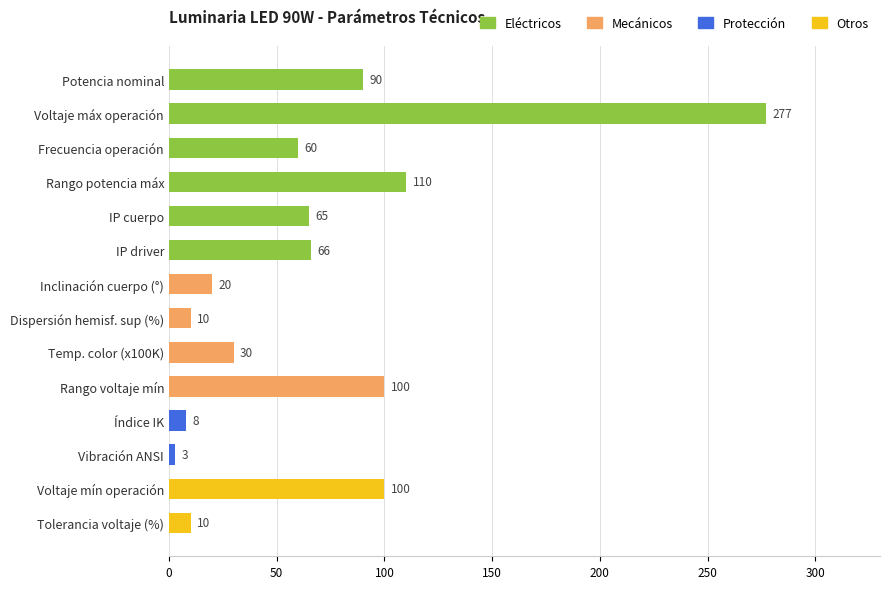

Is it true that the value at Dispersión hemisf. sup (%) is 10?

True